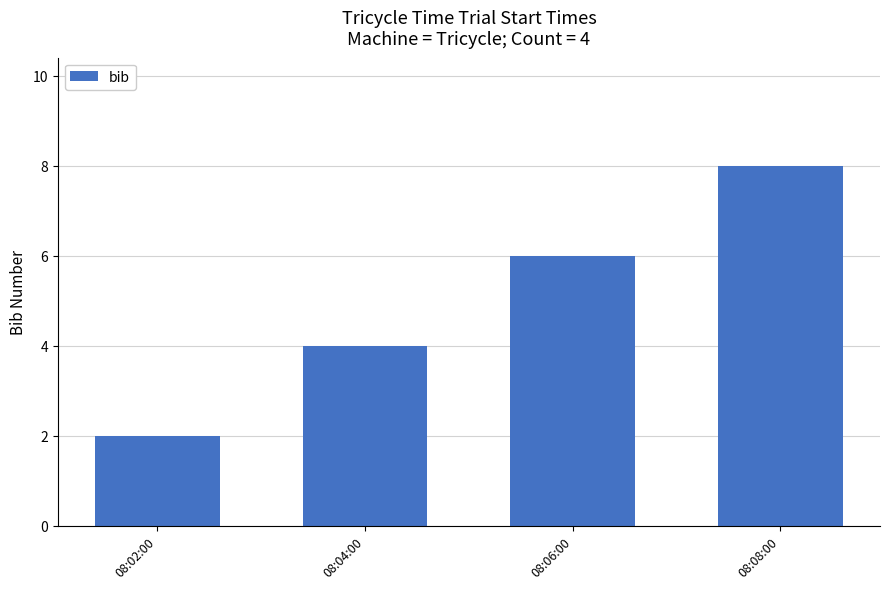

How many values are between 4 and 8?

3